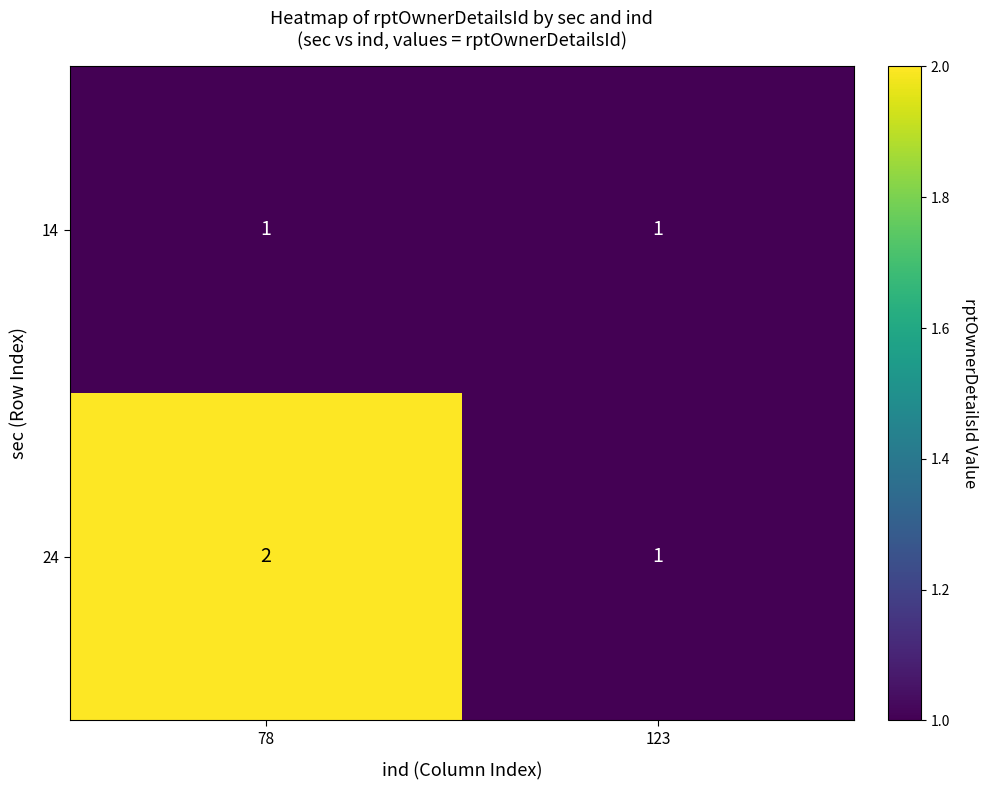

List the series in order of their overall mean, lowest first.

14, 24